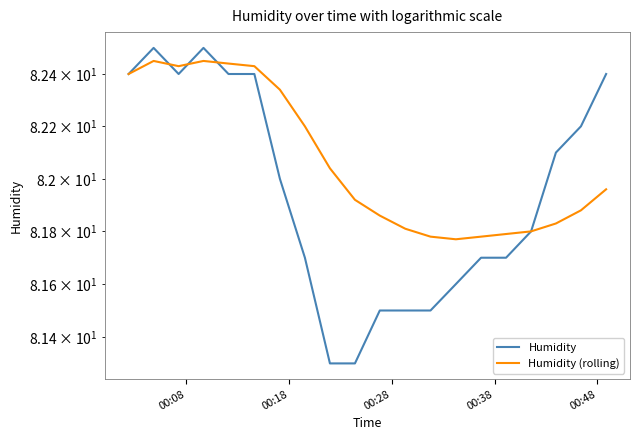

How many intersections are there between Humidity (rolling) and Humidity?

3